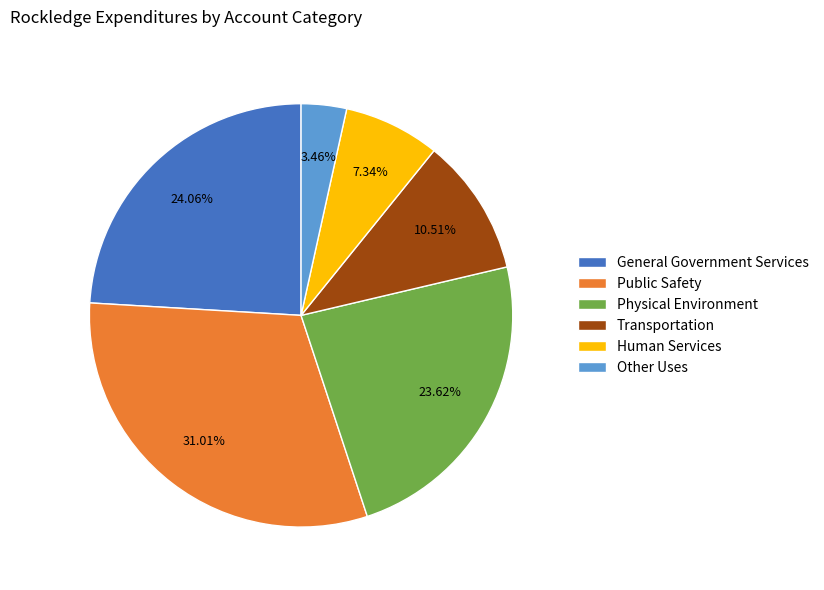

Which has a higher value, Transportation or Other Uses?

Transportation